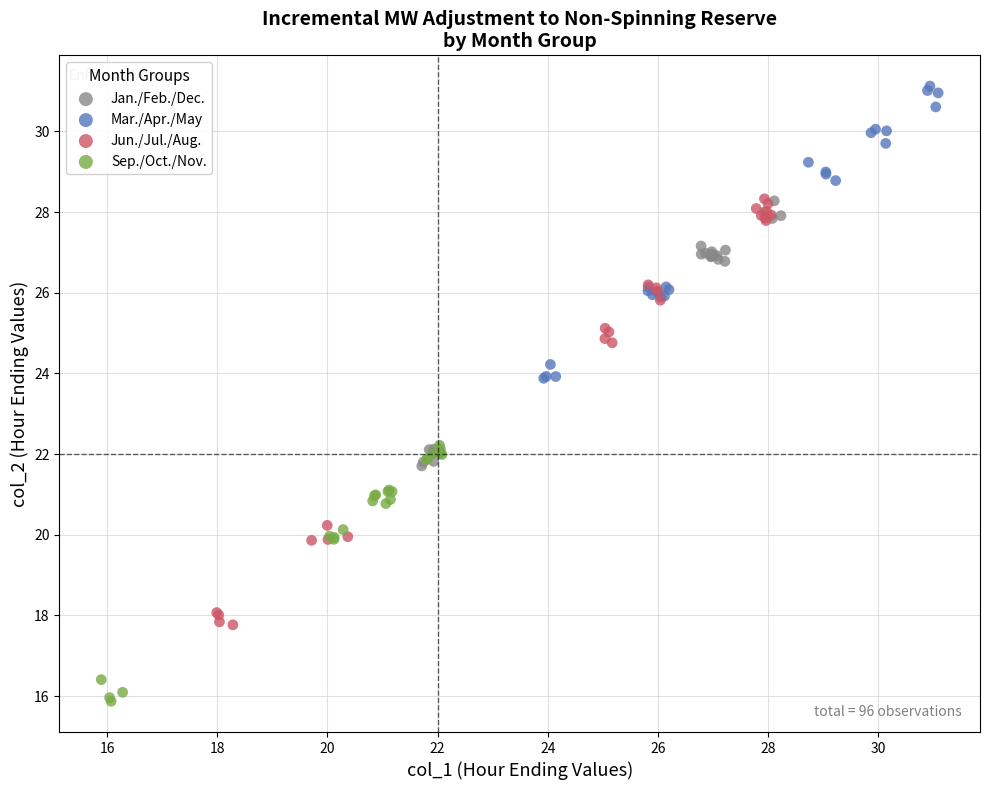

Which series reaches the maximum Y coordinate?

Mar./Apr./May